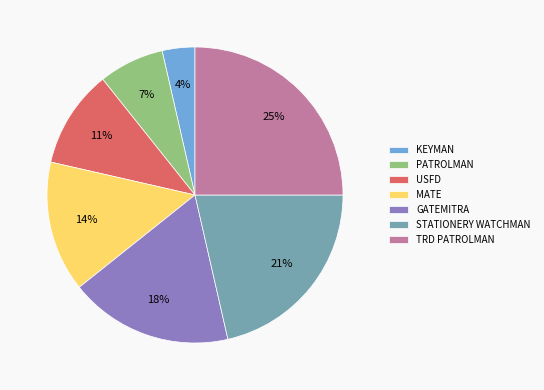

What is the smallest slice in the pie chart?

KEYMAN